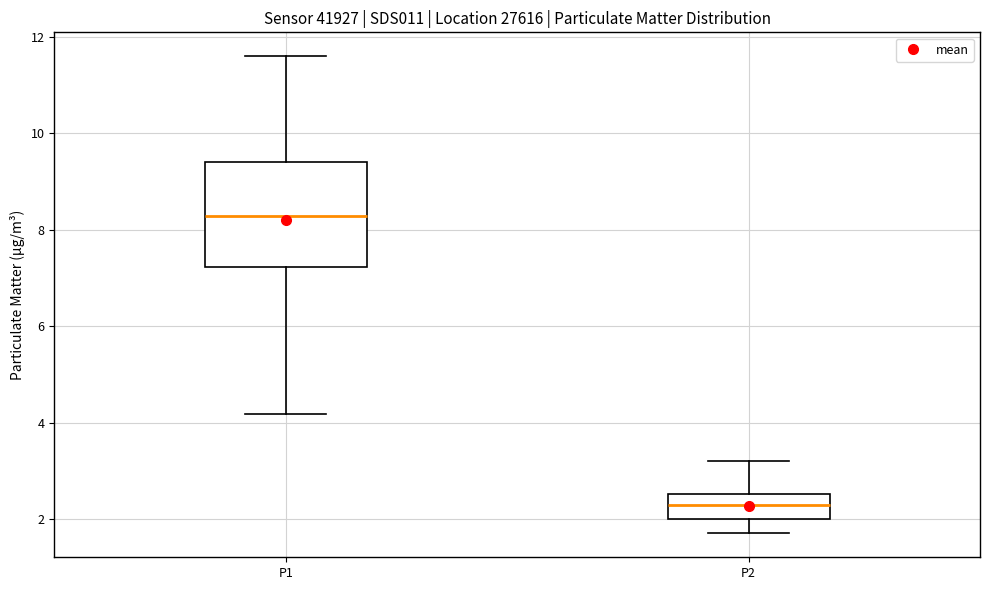

Reading left to right, read every box against the y-axis: the position of its median line, the range the box covers, and the ends of its whiskers. The values are not printed on the chart, so give them approximately, as read against the axis.

P1: median 8.2, box 7.2 to 9.4, whiskers 4.2 to 11.6
P2: median 2.2, box 2.0 to 2.6, whiskers 1.8 to 3.2